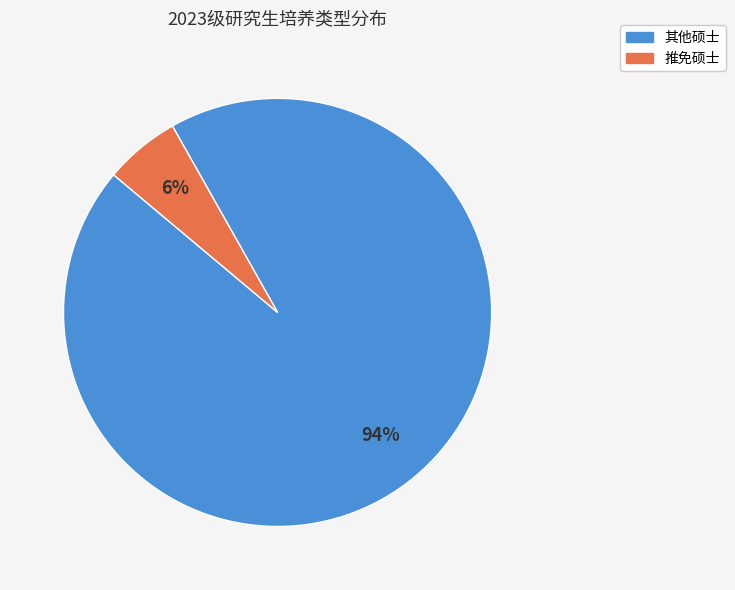

To the nearest percent, what is the combined percentage of 其他硕士 and 推免硕士?

100%